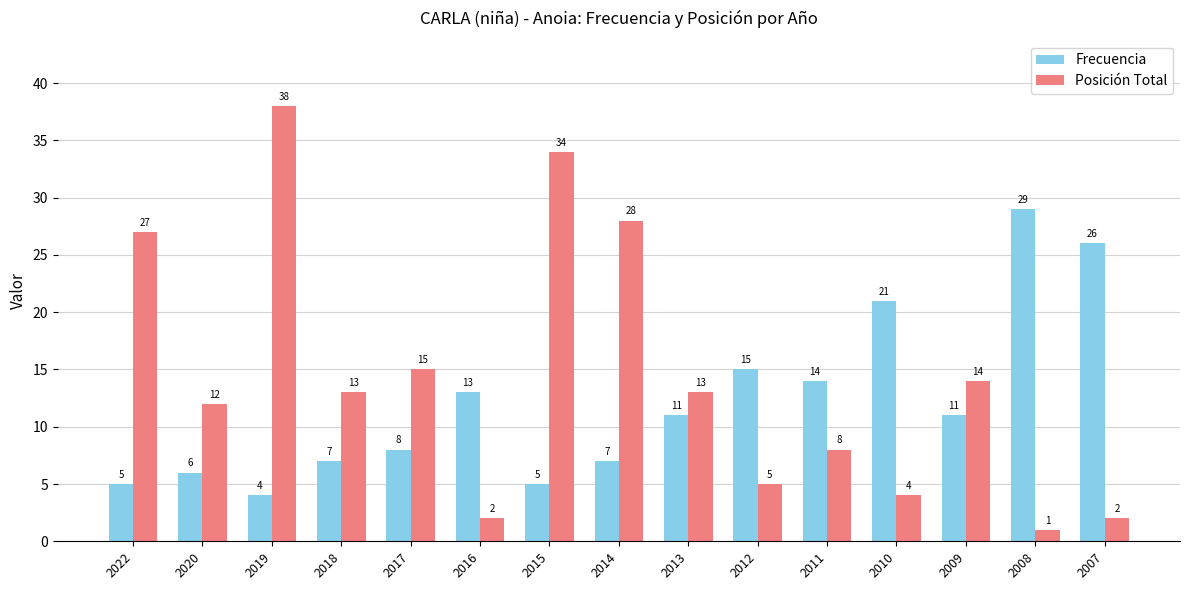

The value of Frecuencia at 2018 is 3. True or false?

False